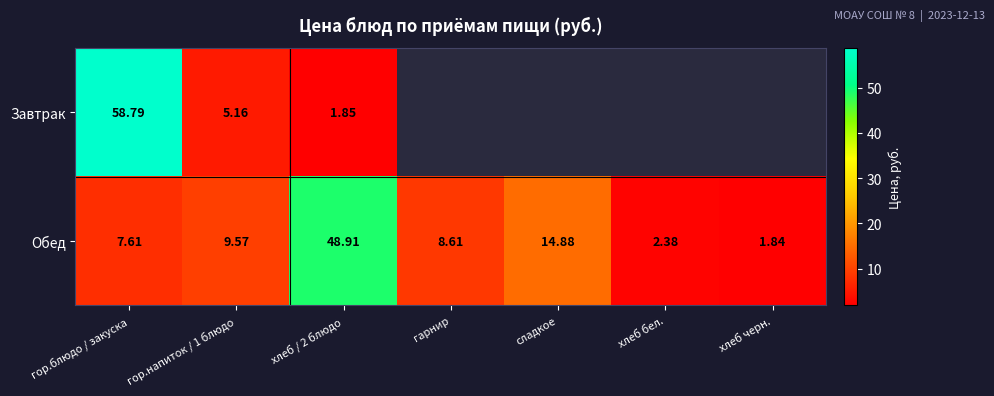

Which category has the lowest value in the Обед series?

хлеб черн.